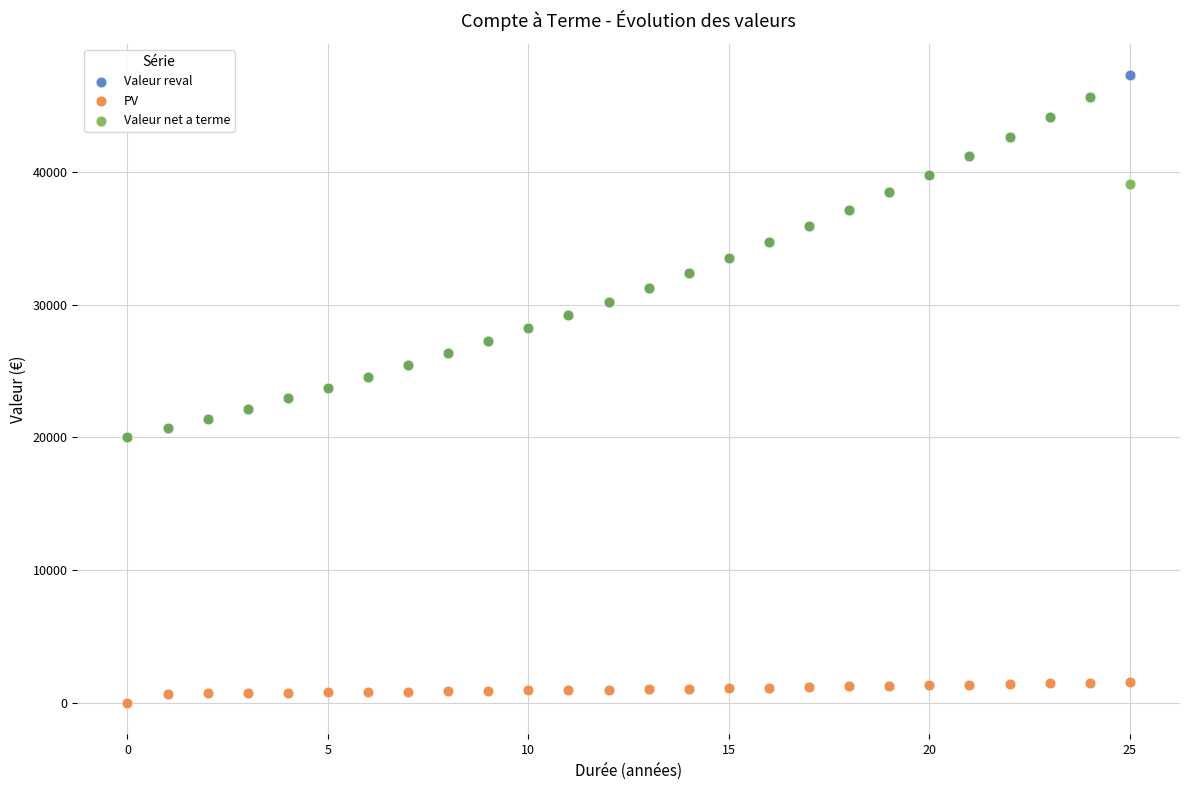

Which series contains the lowest Y value?

PV